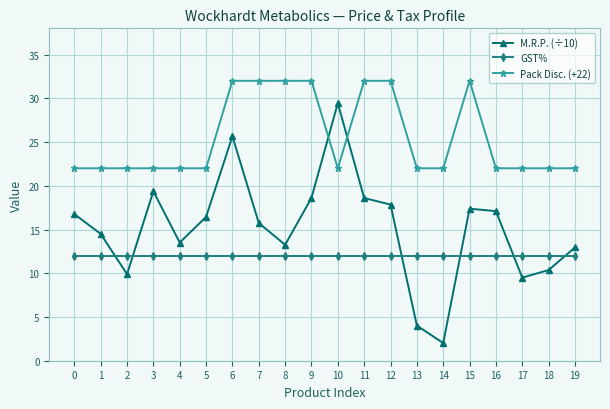

What is the sum of all Pack Disc. (+22) values?

510.0